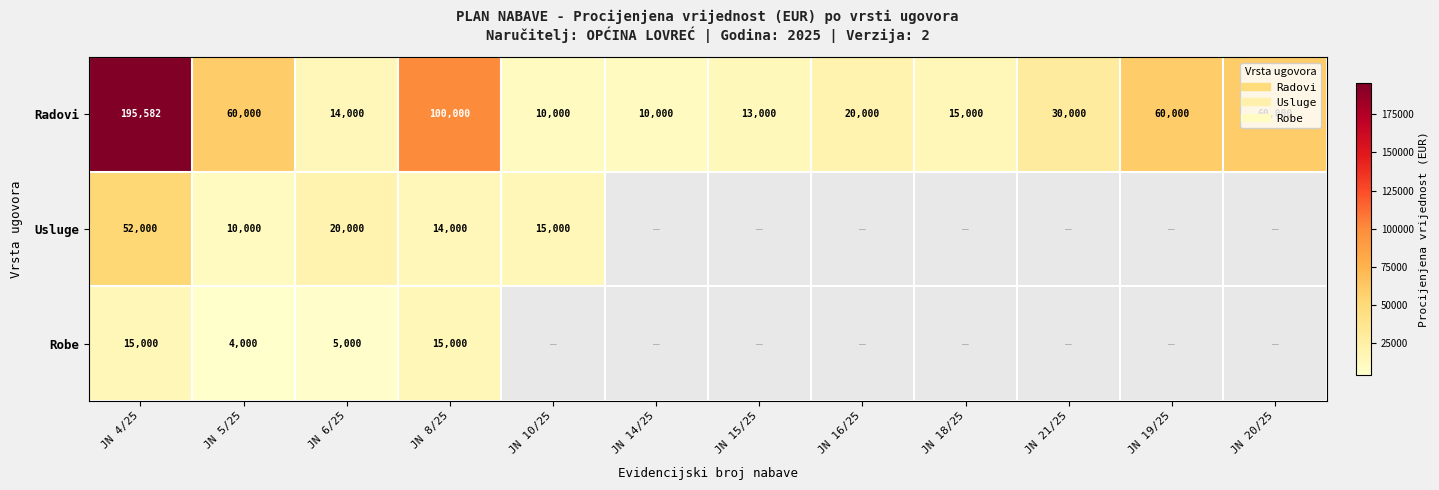

Between JN 8/25 and JN 21/25, which is larger?

JN 8/25